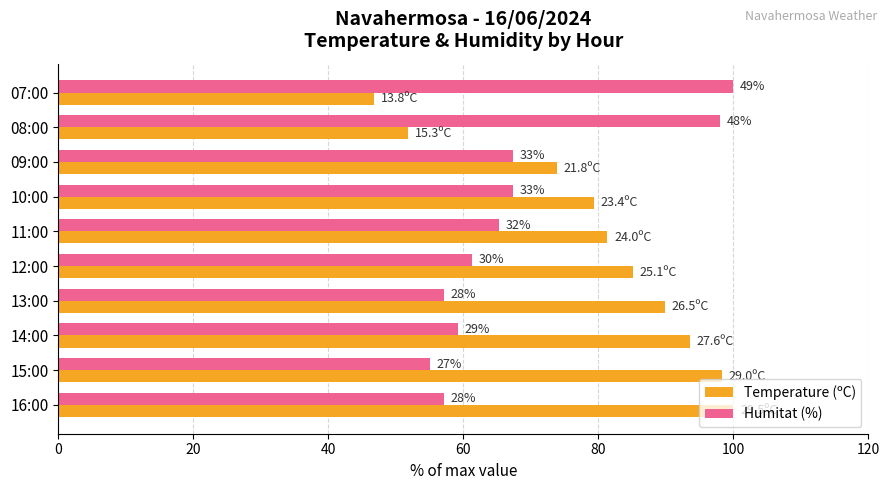

What is the difference between the maximum and second lowest values in the Humitat (%) series?

42.9